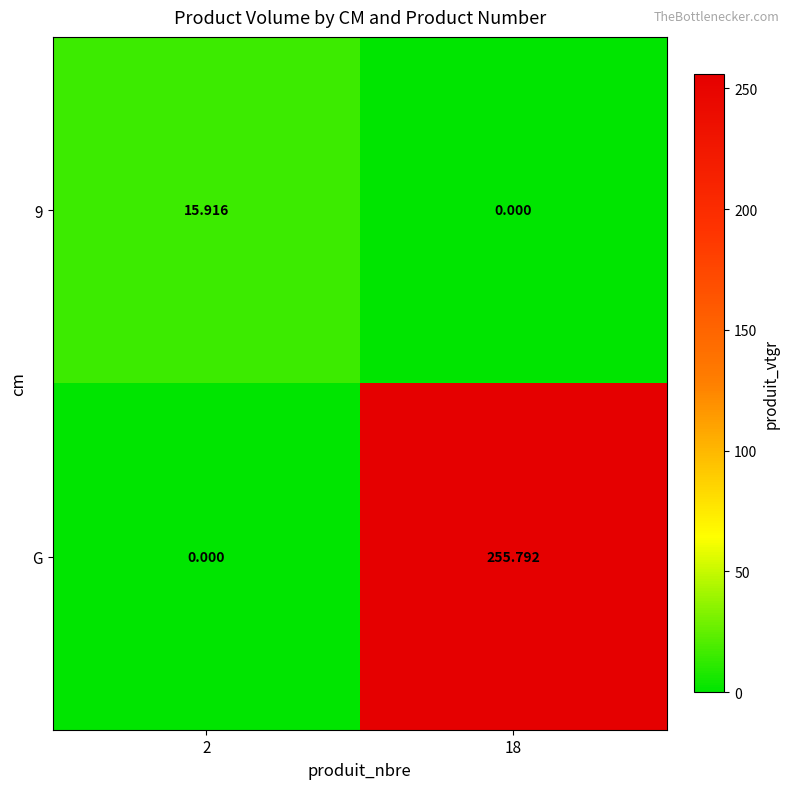

How many categories are shown in the chart?

2